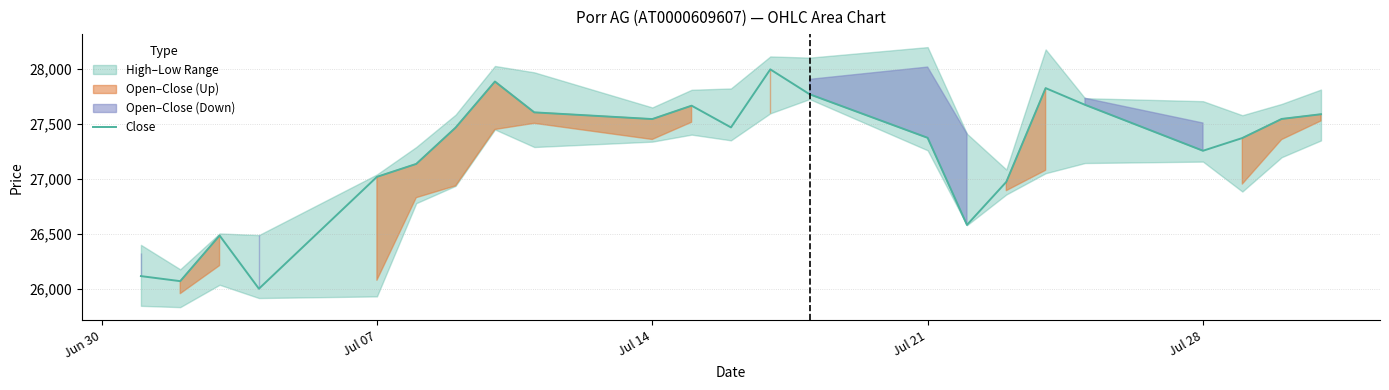

How many interior local valleys (lower than both neighbors) does the data have?

6